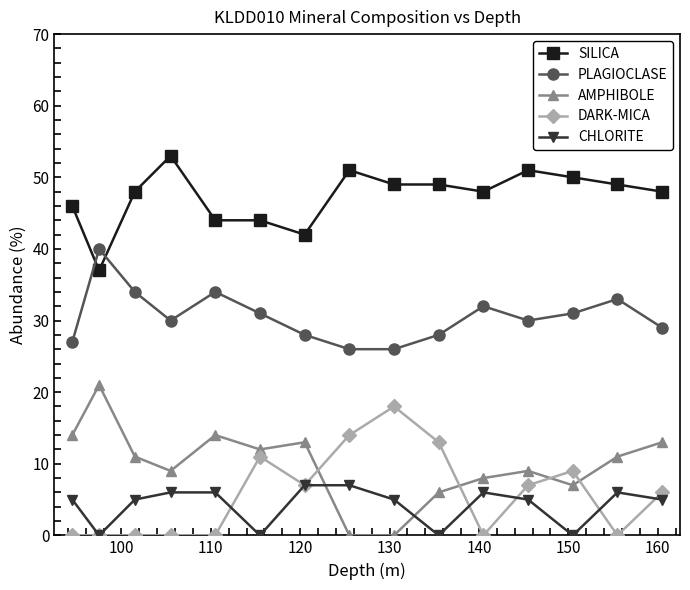

List the series in order of their peak value, highest first.

SILICA, PLAGIOCLASE, AMPHIBOLE, DARK-MICA, CHLORITE